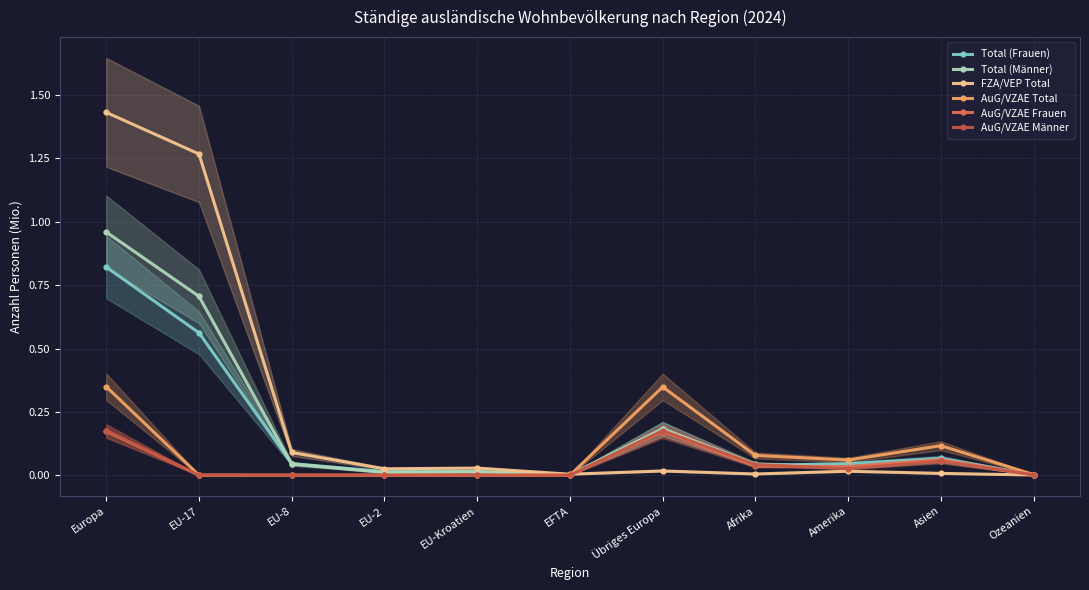

True or false: Total (Frauen) has a value of 0.0 at Amerika.

True